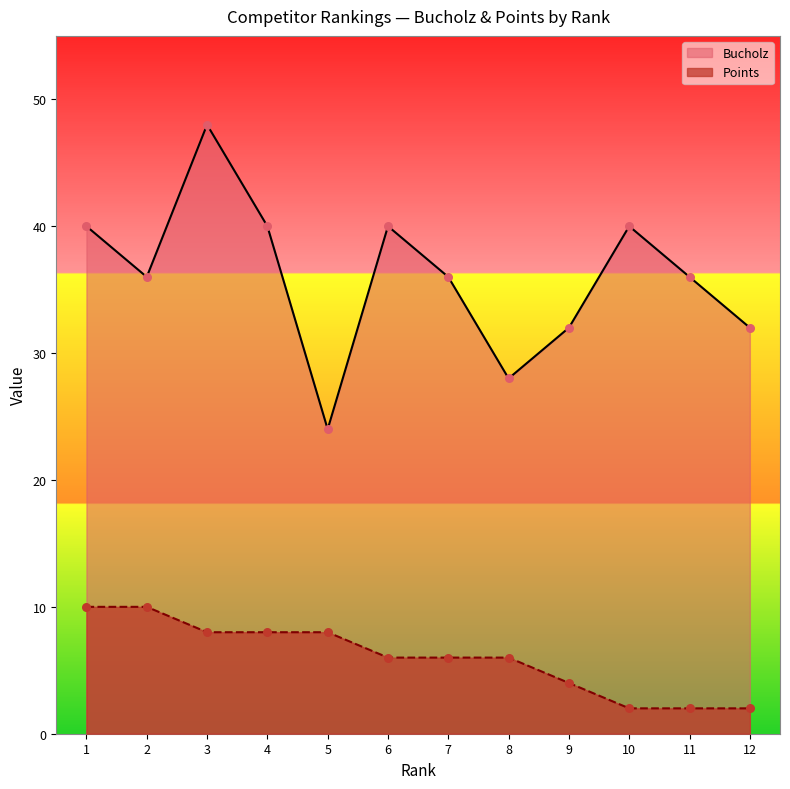

Which series contains the lowest Y value?

Points